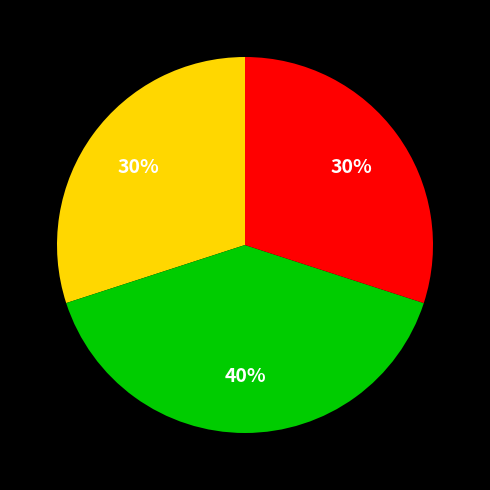

To the nearest percent, what is the difference between the largest and smallest slice percentages?

10%